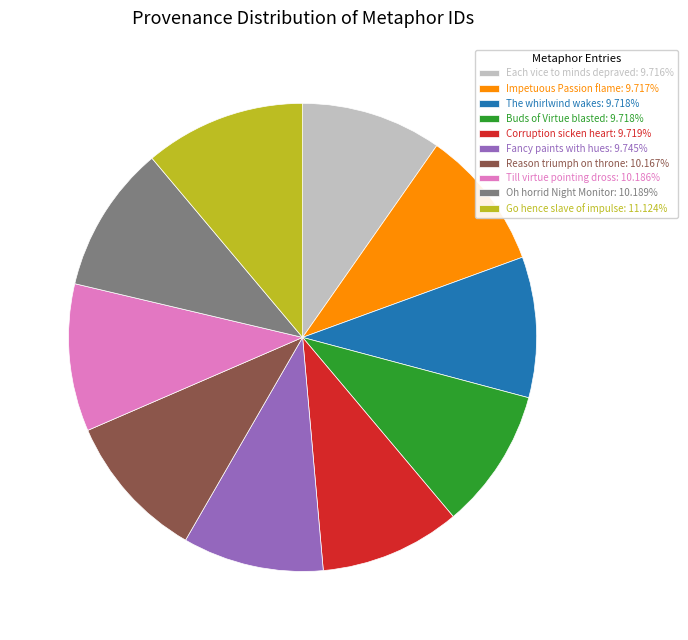

Approximately how many times larger is the value at Corruption sicken heart: 9.719% compared to Buds of Virtue blasted: 9.718%?

1.0